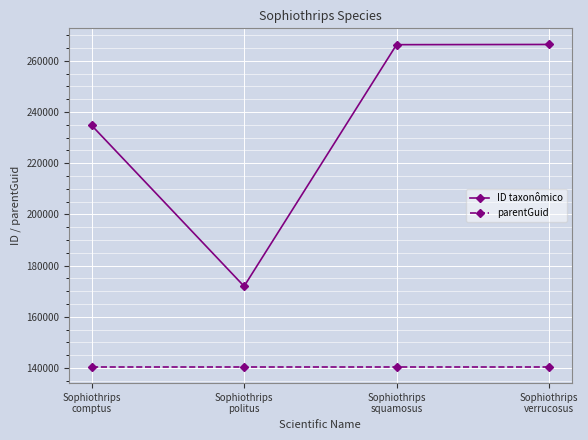

Which series has the largest range (max minus min)?

ID taxonômico